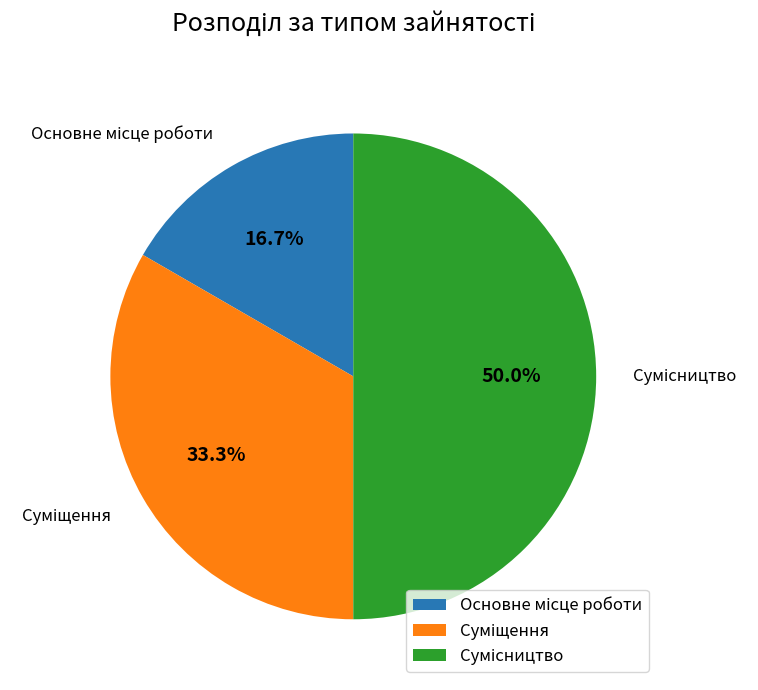

To the nearest percent, what percentage of the pie is Основне місце роботи?

17%